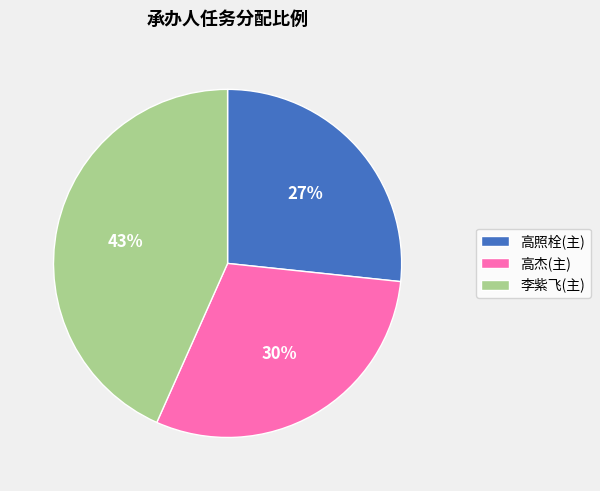

How many segments does this pie chart have?

3